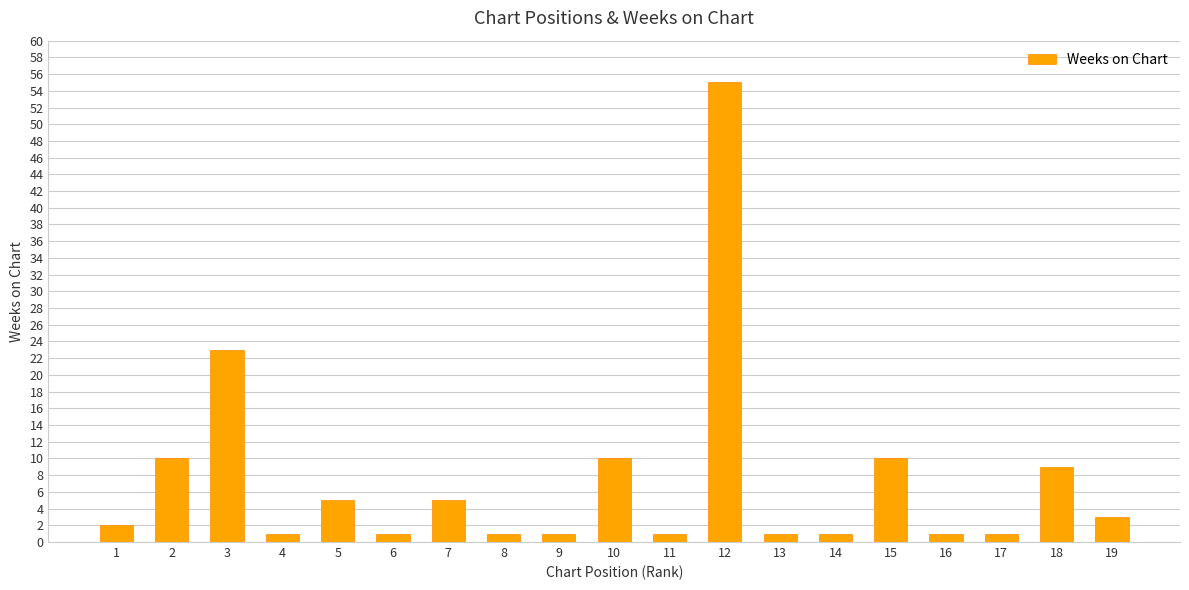

What is the sum of all values?

141